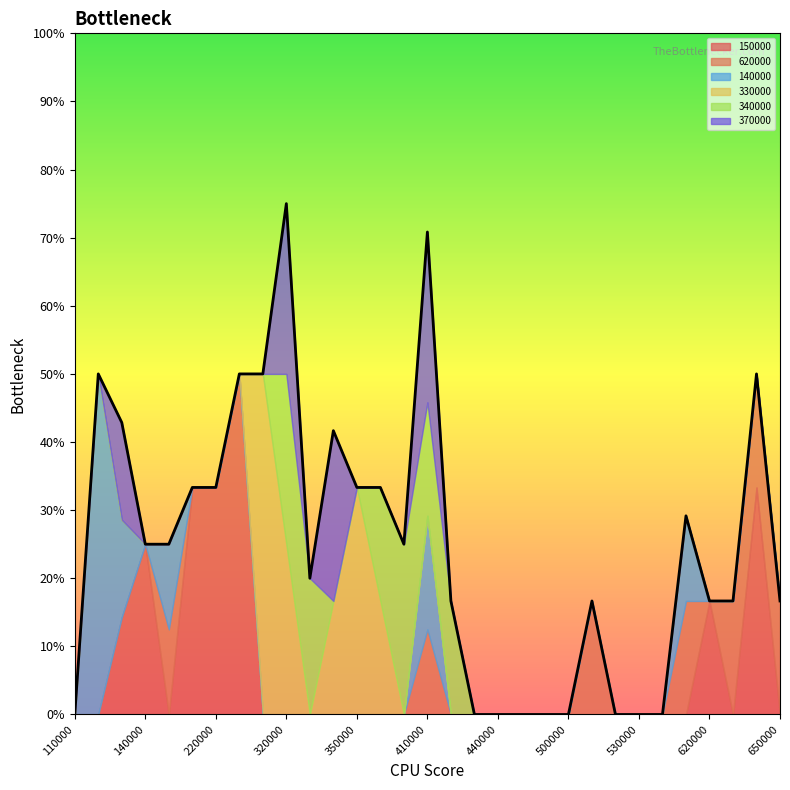

What is the maximum value for 620000?

0.2